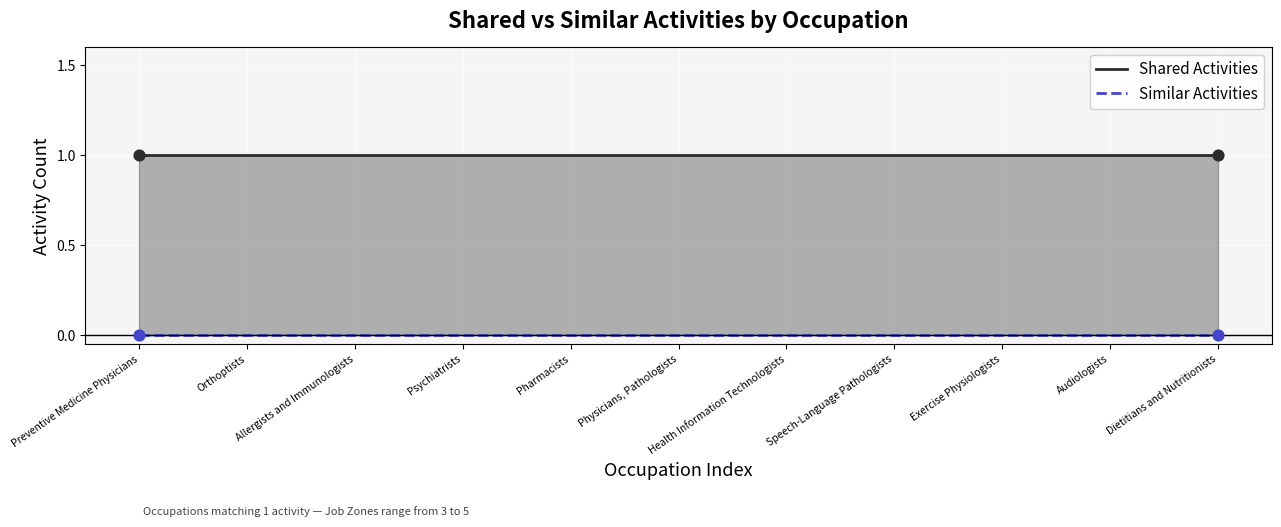

Which series has the largest Y range (max minus min)?

Shared Activities